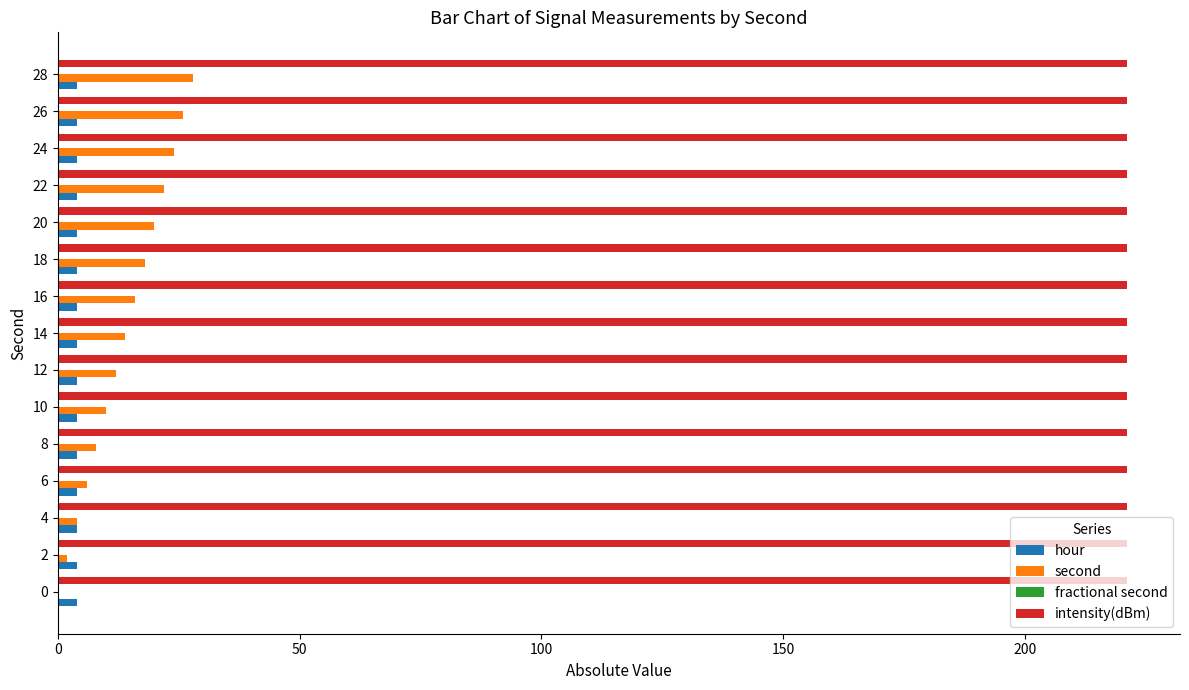

What is the sum of all hour values?

60.0